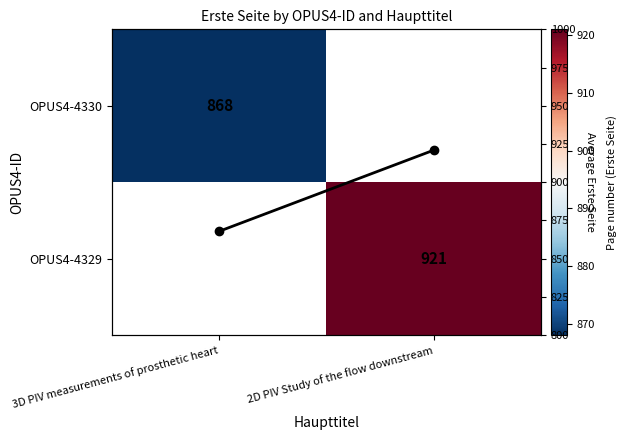

What is the maximum value shown in the chart?

921.0